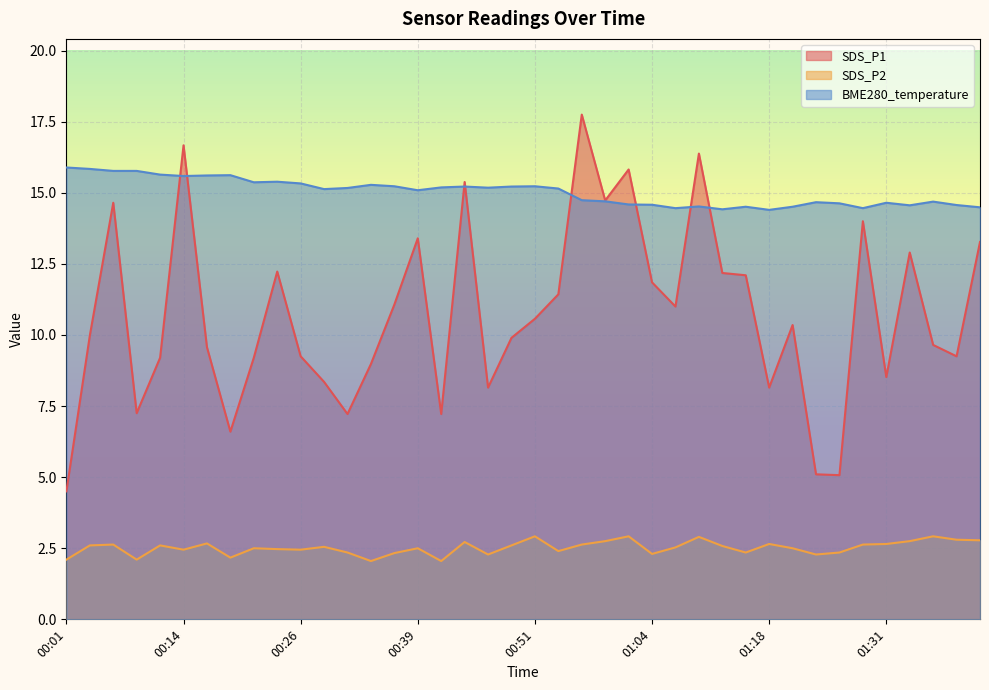

At which label does BME280_temperature reach its minimum?

01:18